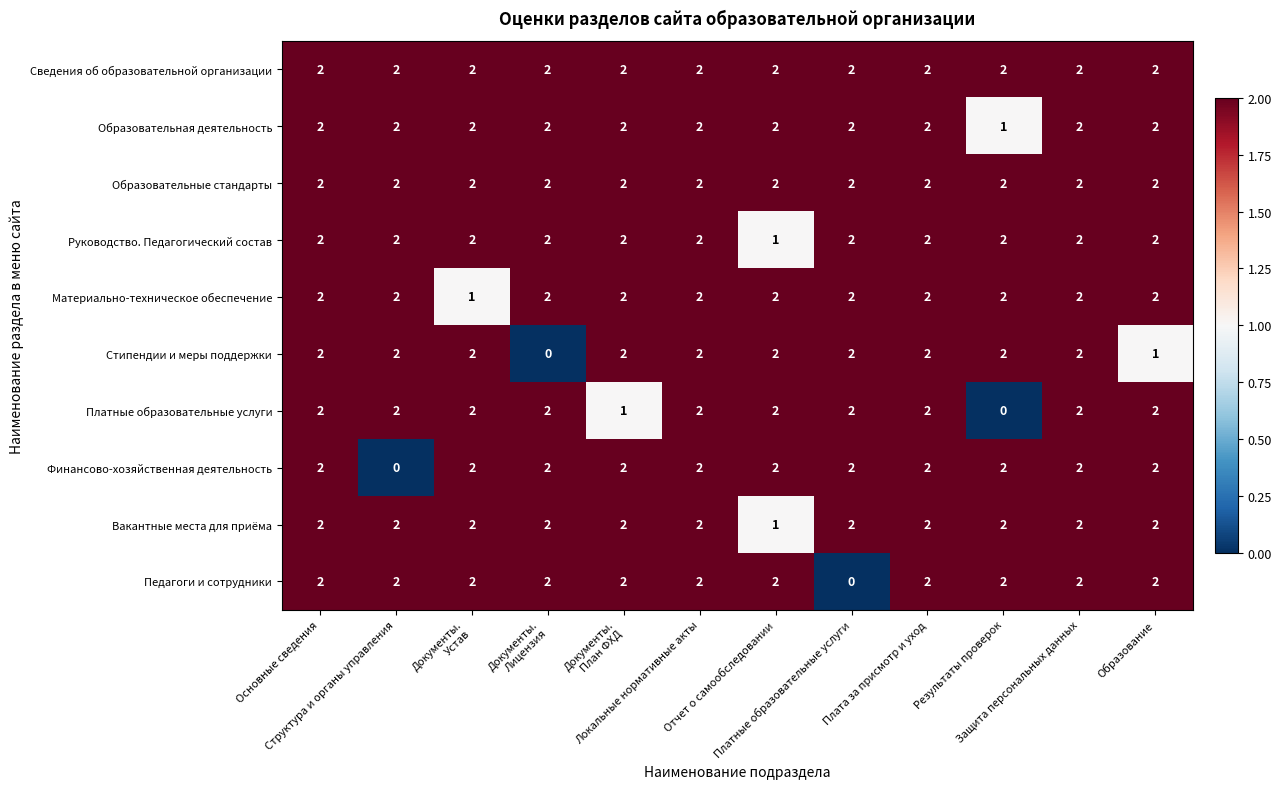

What is the total value across all series at Основные сведения?

20